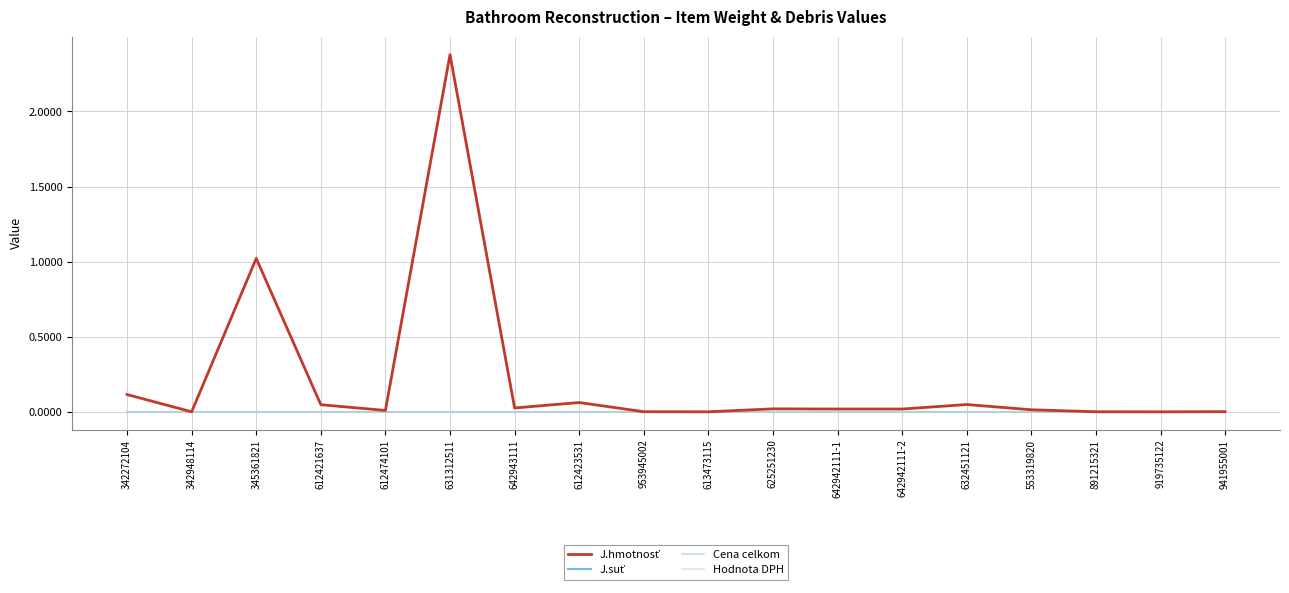

Does the chart have visible grid lines?

Yes